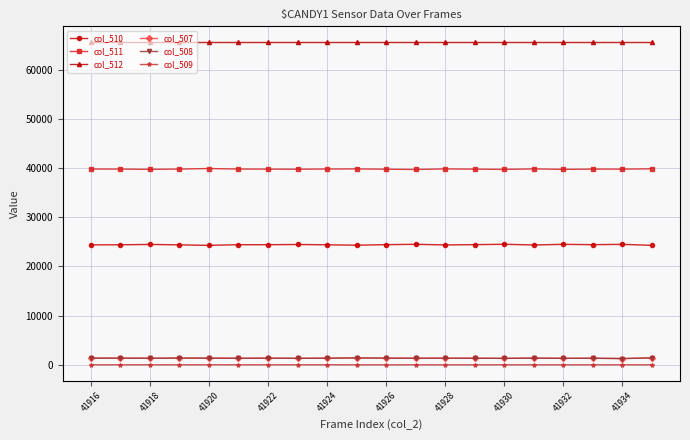

In col_507, how many points are lower than both neighbors (excluding endpoints)?

7